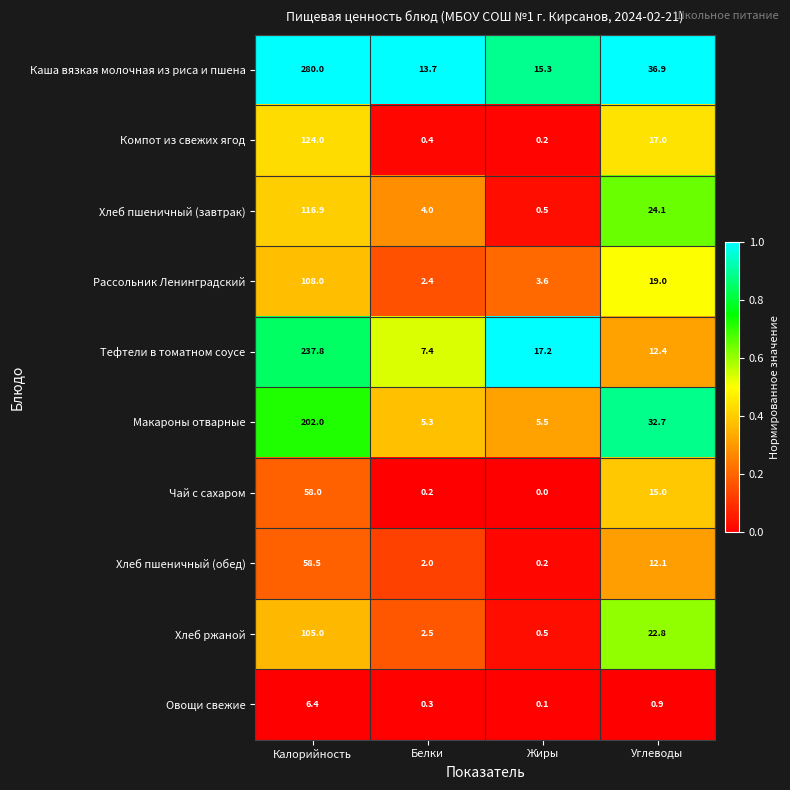

What is the difference between the second highest and minimum values in the Рассольник Ленинградский series?

16.6